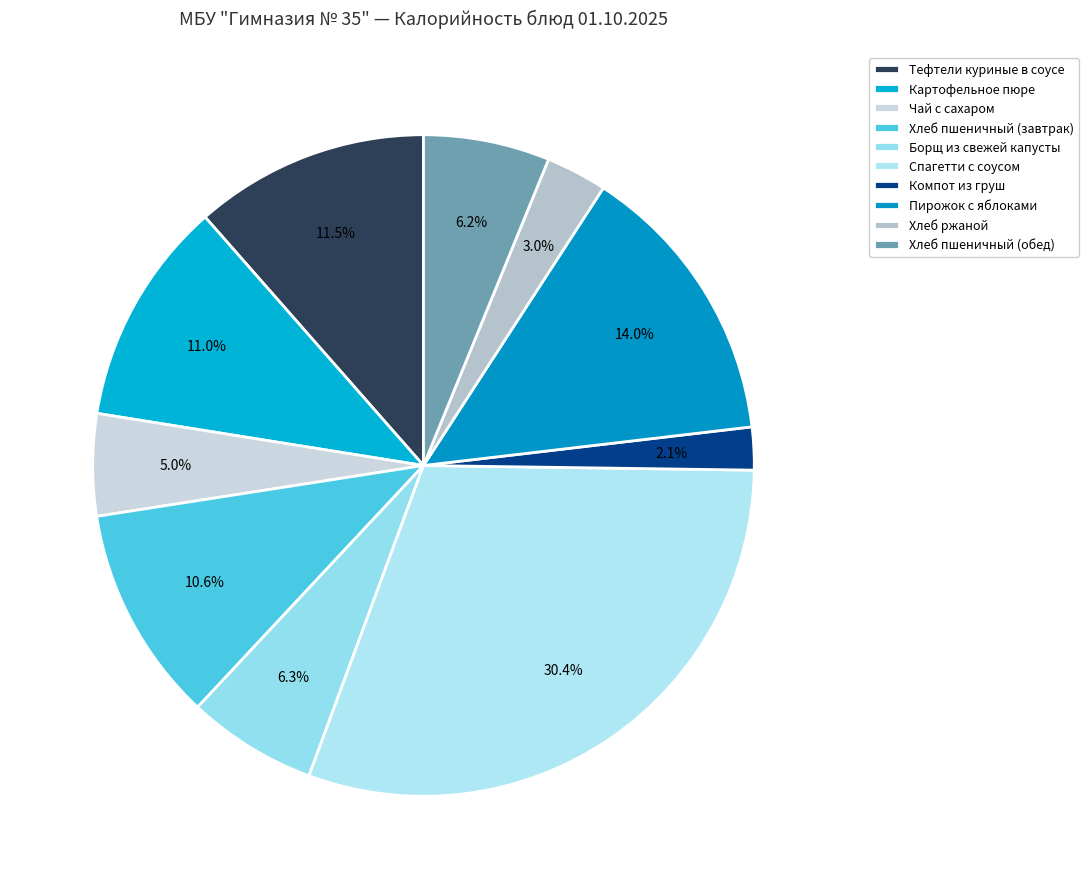

To the nearest percent, what portion does Пирожок с яблоками represent?

14%